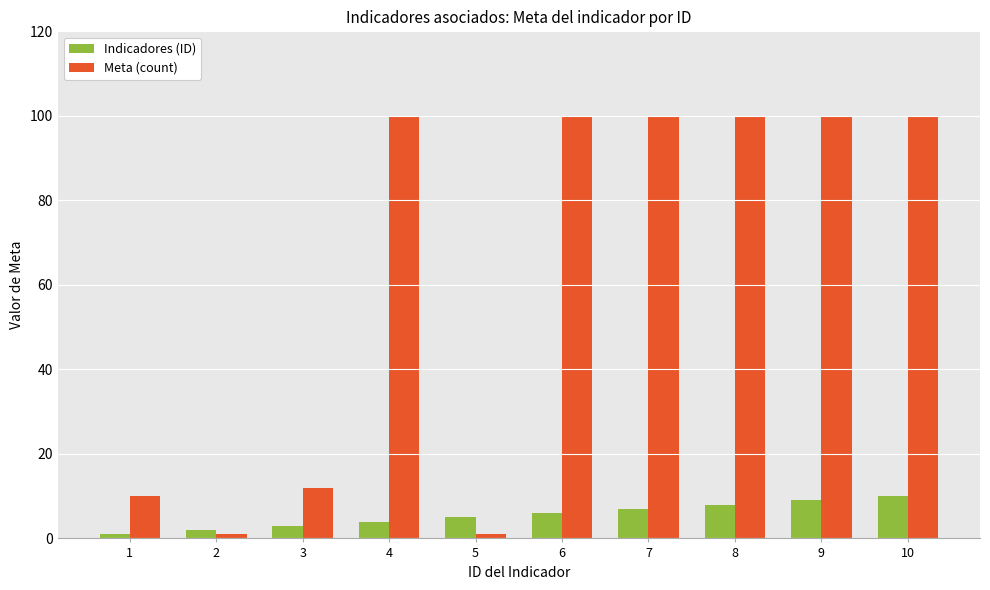

True or false: Meta (count) has a value of 100 at 8.

True